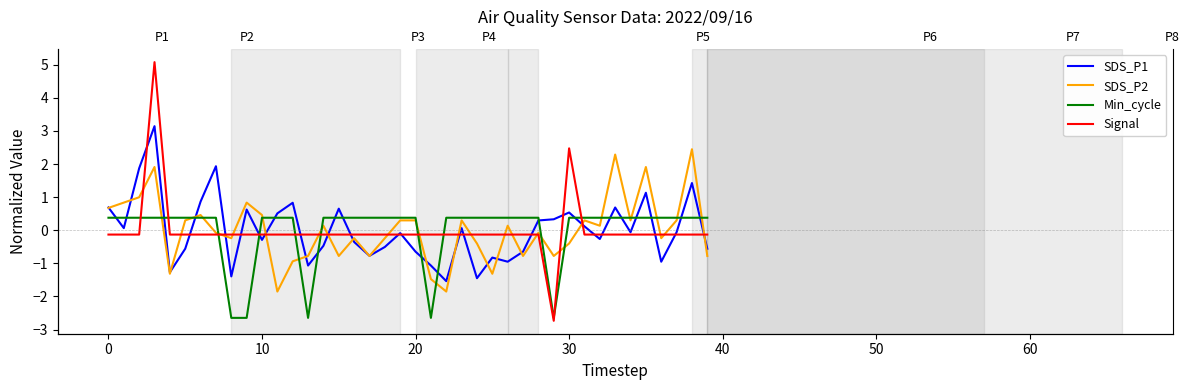

Is it true that Signal equals -0.1 at 17?

False